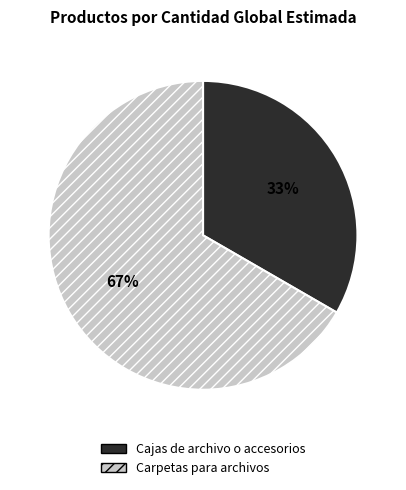

To the nearest percent, what percentage of the pie is Carpetas para archivos?

67%